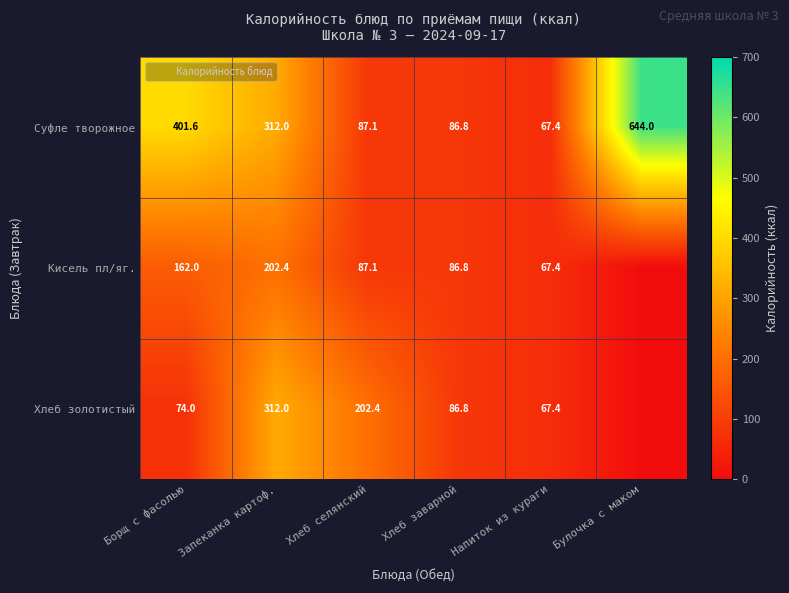

List the series in order of their peak value, highest first.

Суфле творожное, Хлеб золотистый, Кисель пл/яг.